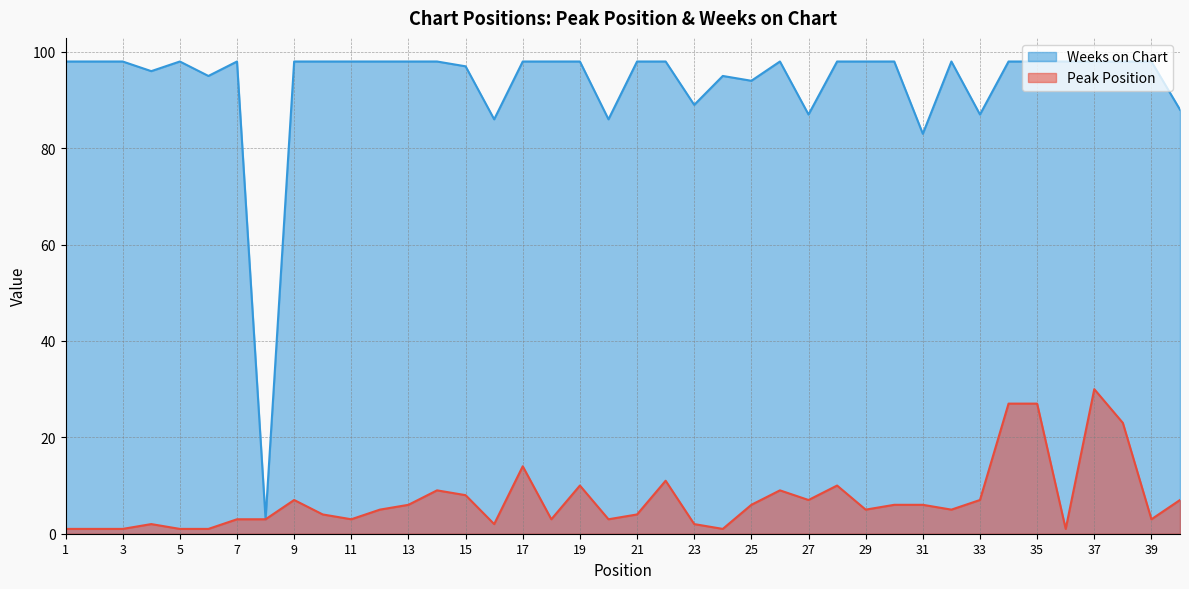

True or false: Weeks on Chart and Peak Position intersect in this chart.

False